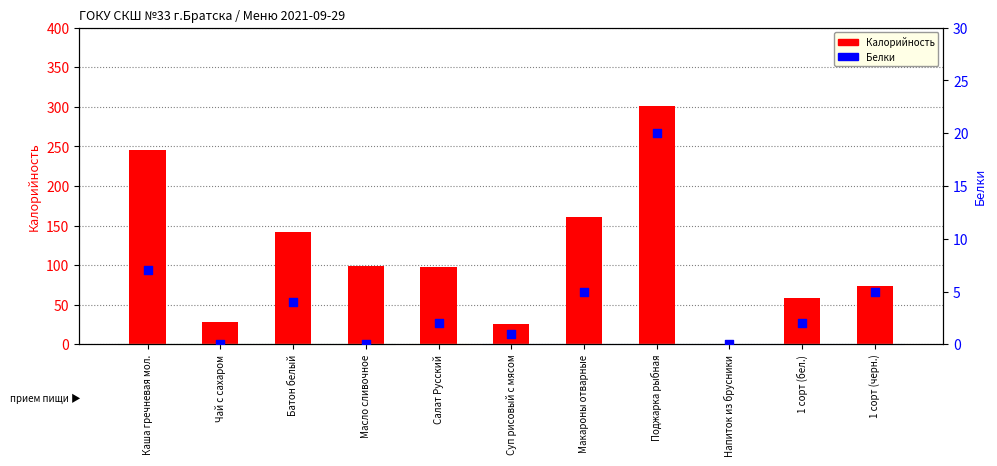

What are all the series names shown in the legend?

Калорийность, Белки